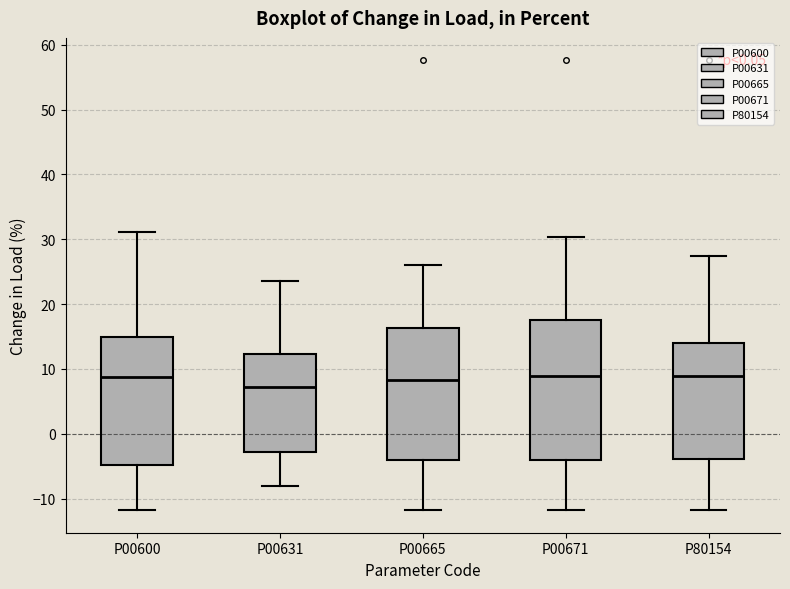

Comparing the boxes themselves (not the whiskers), which one is the tallest?

P00671